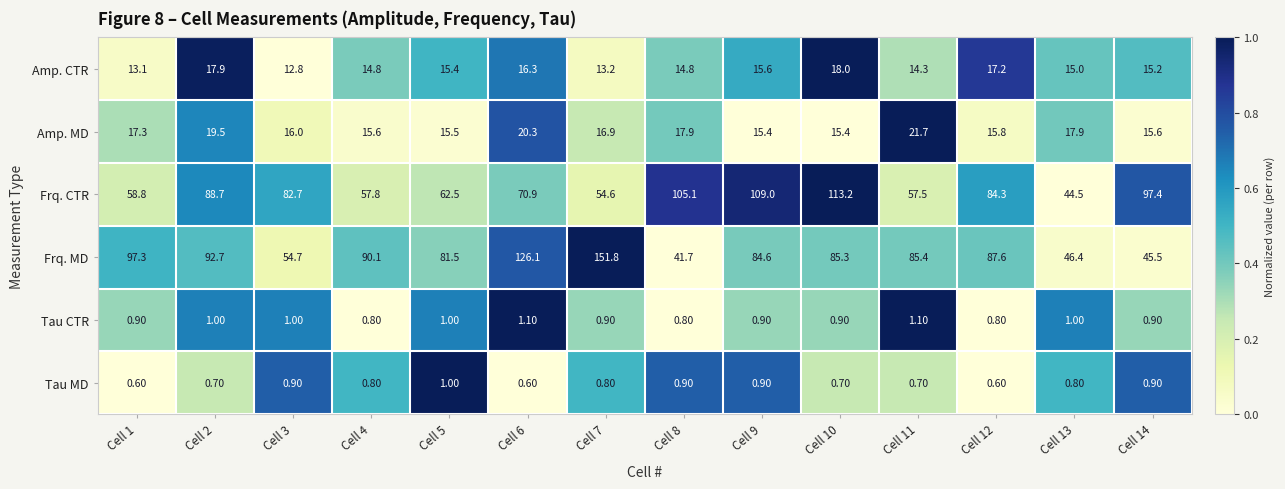

How many series are shown in this chart?

6